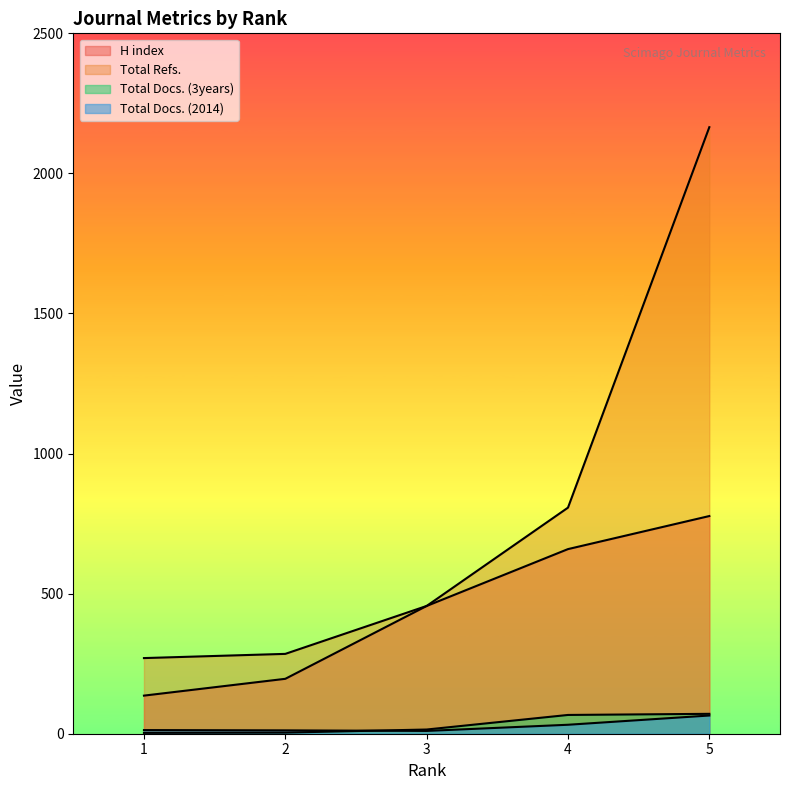

What is the difference between the Total Docs. (3years) values at 2 and 3?

11